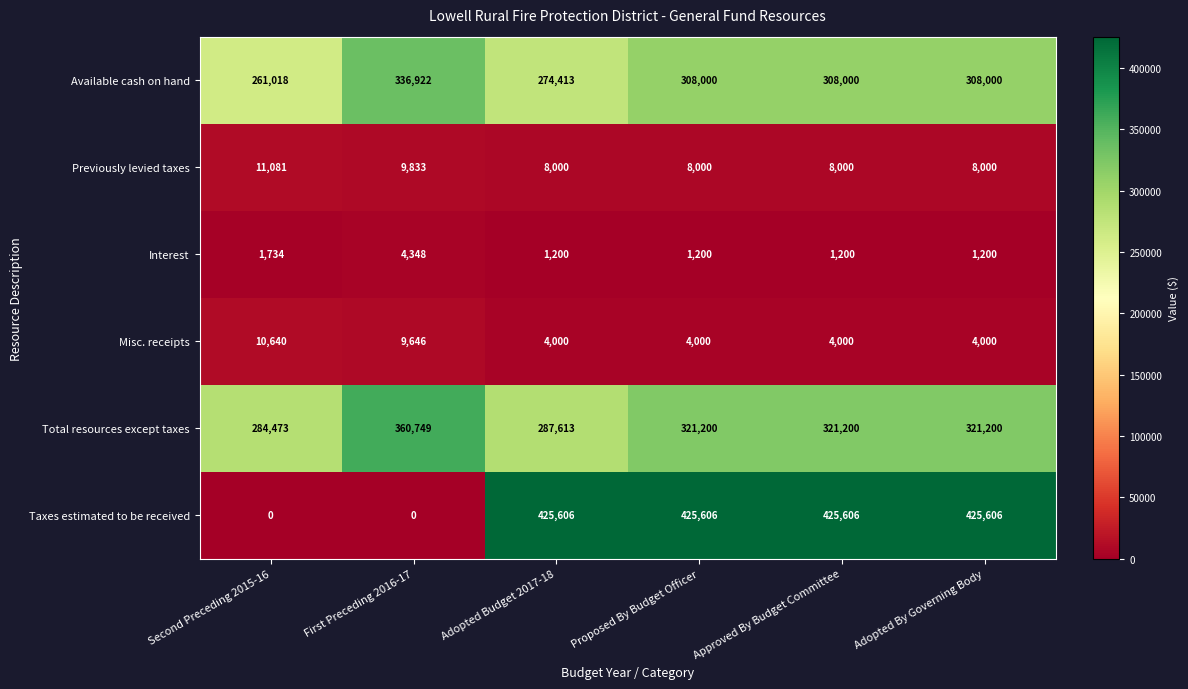

What is the sum of all Previously levied taxes values?

52914